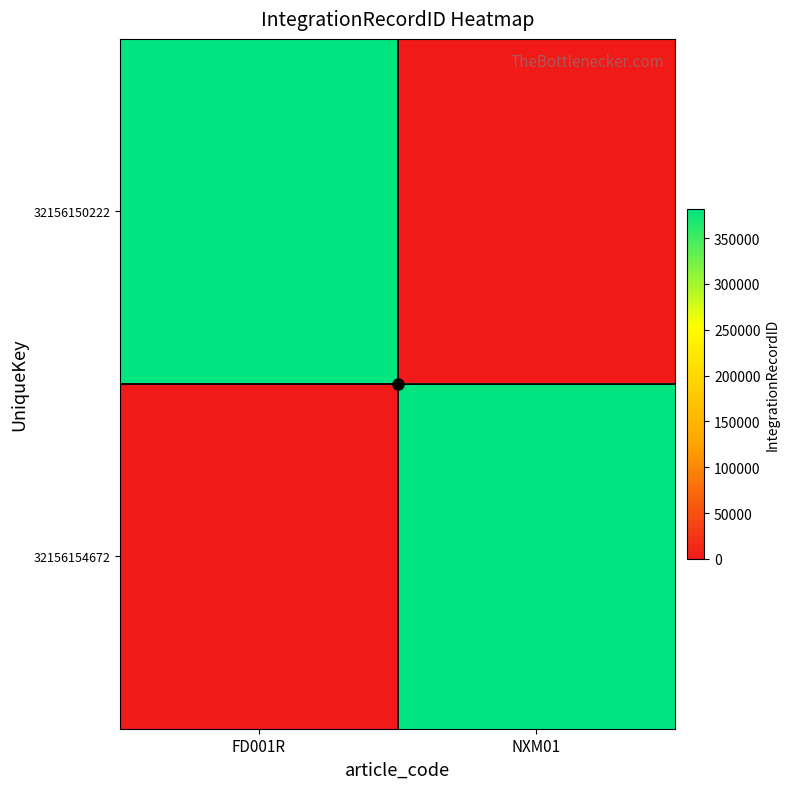

Which series changed the most between FD001R and NXM01?

32156150222